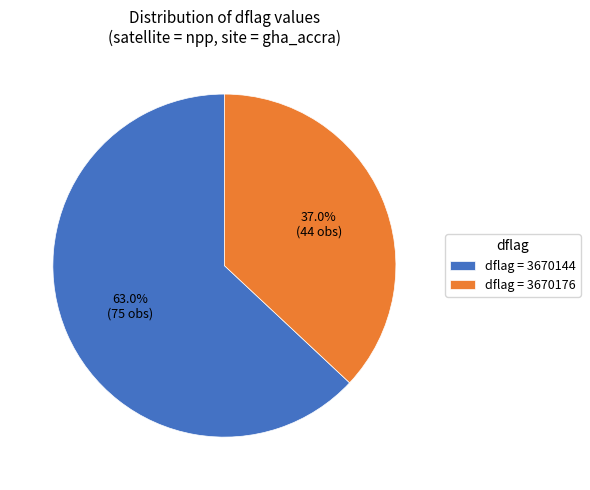

Approximately how many times larger is the value at dflag = 3670176 compared to dflag = 3670144?

0.6